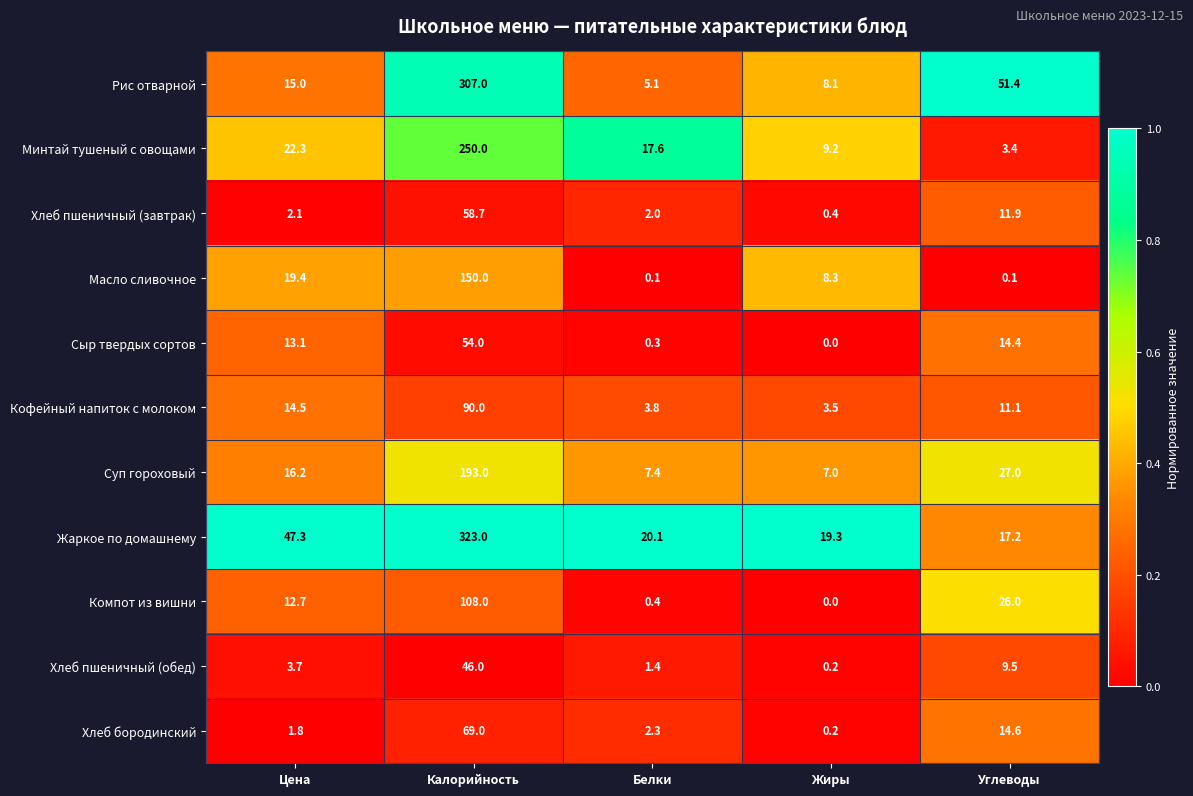

Which series has the largest total across all categories?

Жаркое по домашнему